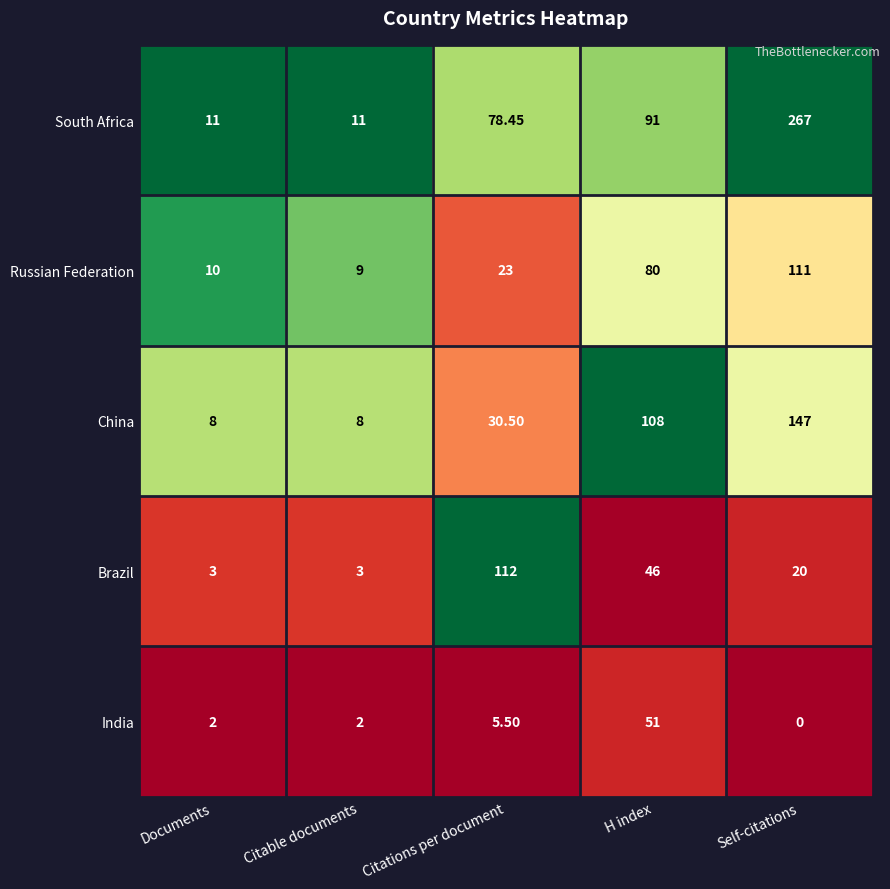

At which label is China closest to 77?

H index